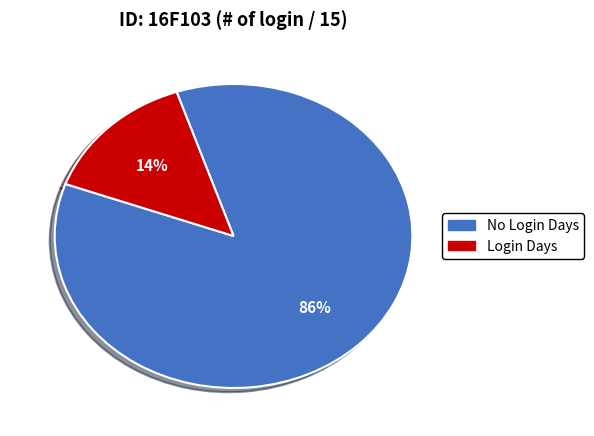

To the nearest percent, what is the average slice percentage?

50%